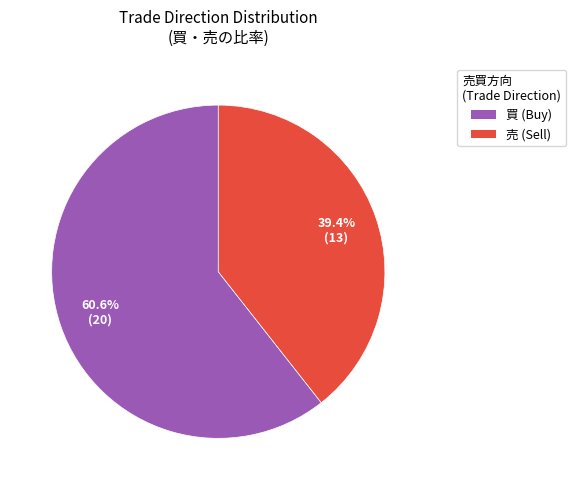

How many slices are in this pie chart?

2